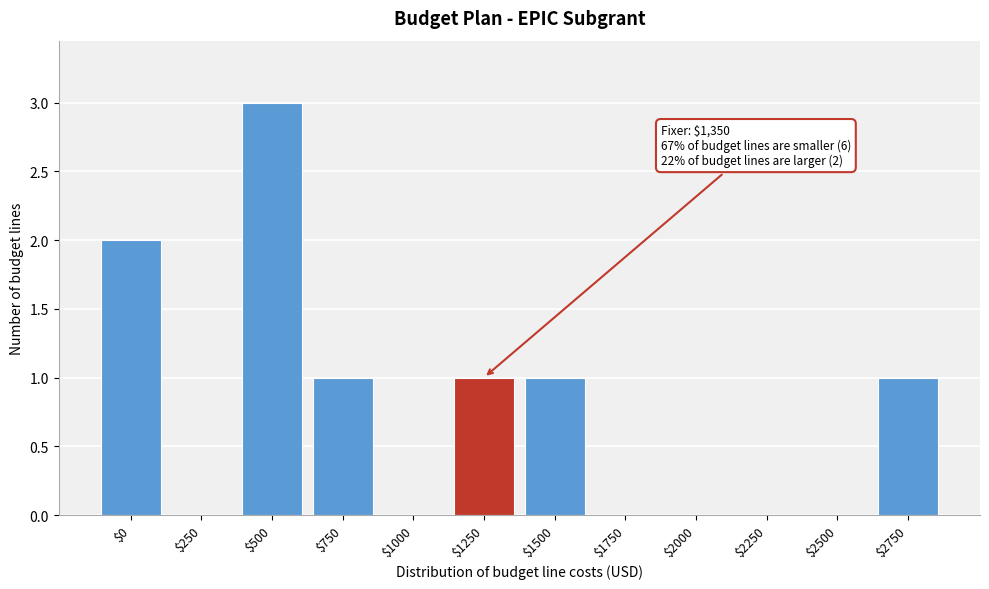

What value does the data have at $500?

3